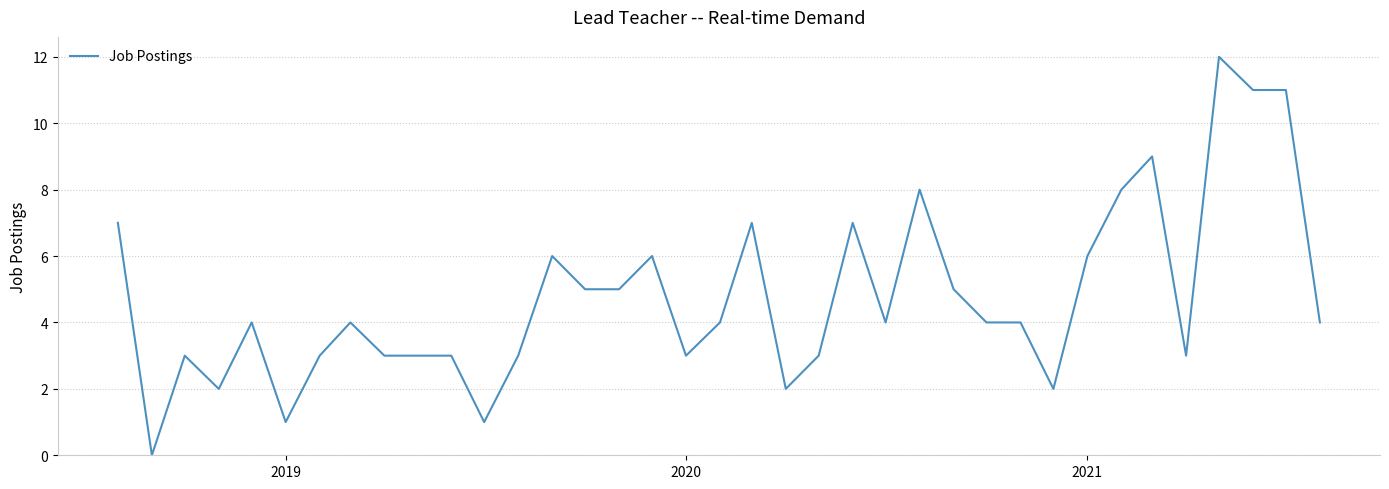

What is the difference between the maximum and minimum values?

12